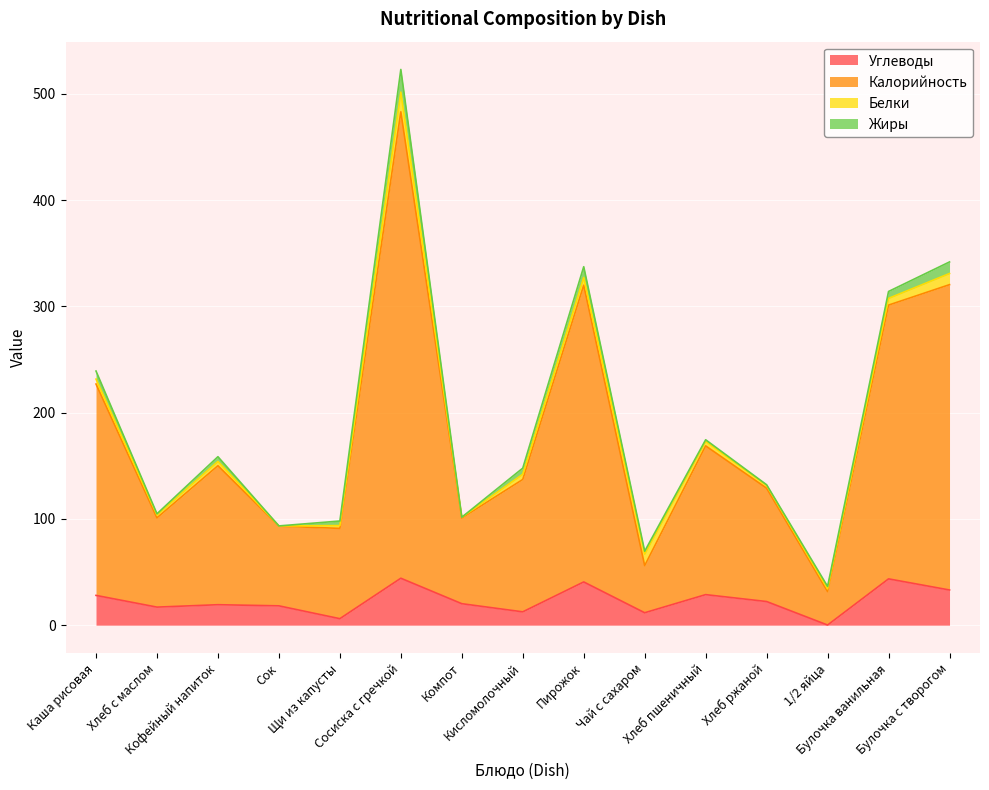

What is the total value across all series at Компот?

101.6